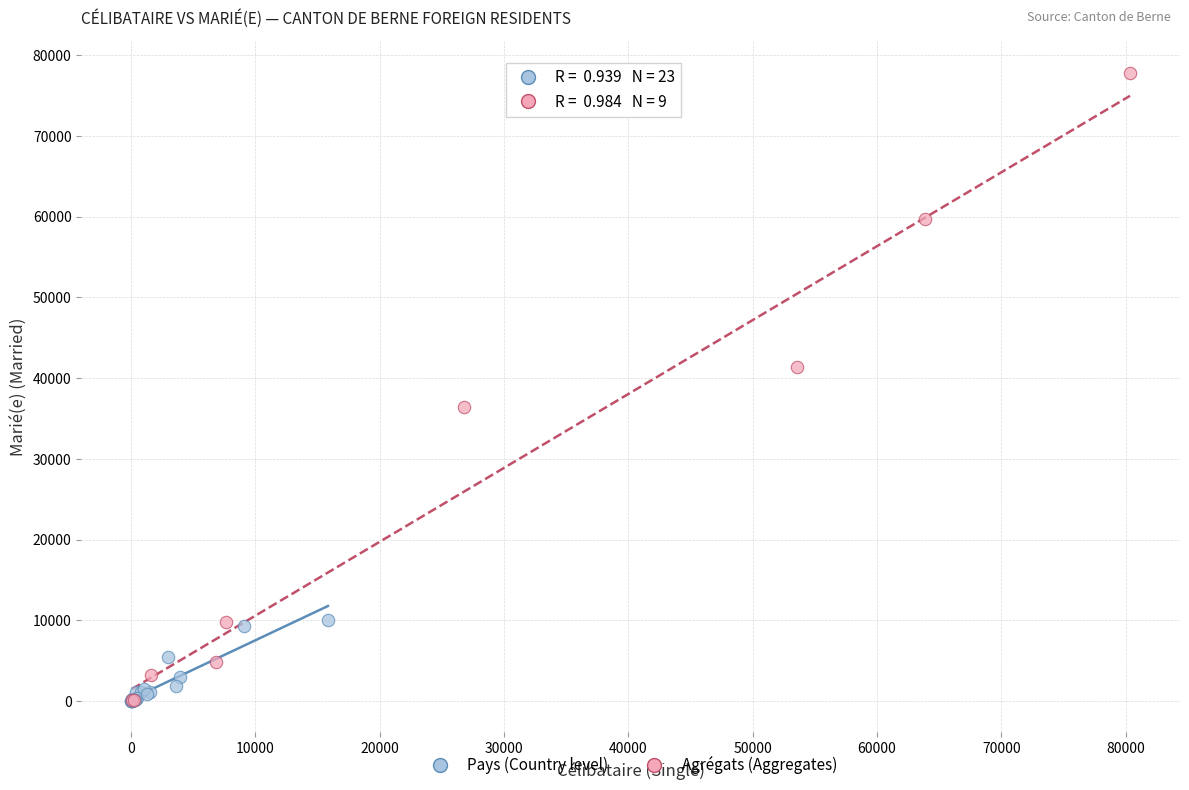

Which series has the largest Y range (max minus min)?

Agrégats (Aggregates)